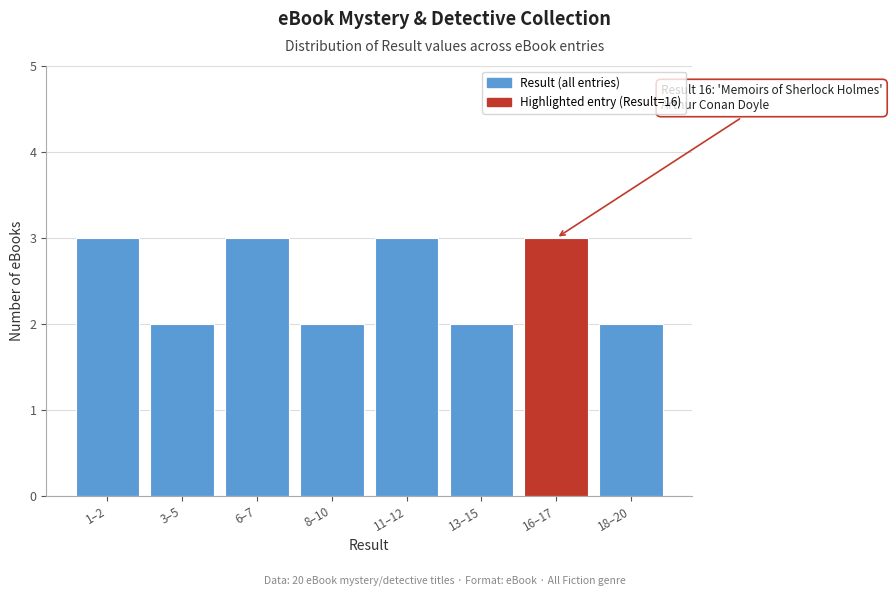

Reading right to left, transcribe all the data shown in this chart.

2	3	2	3	2	3	2	3